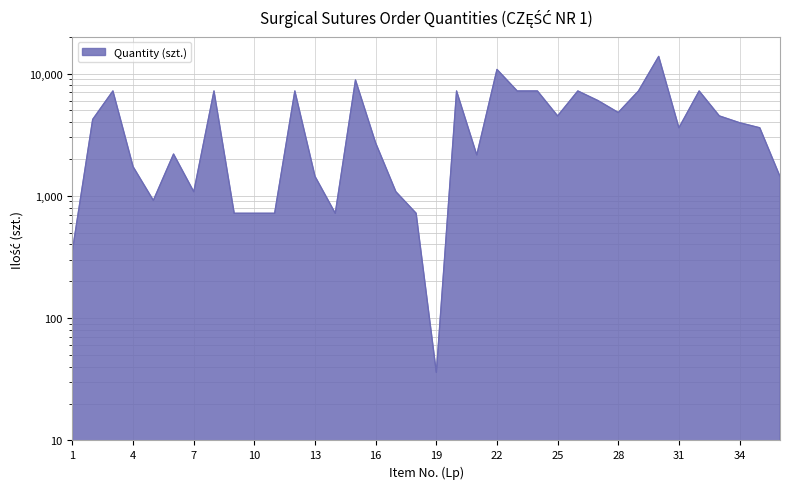

Approximately how many times larger is the value at 34 compared to 23?

0.6